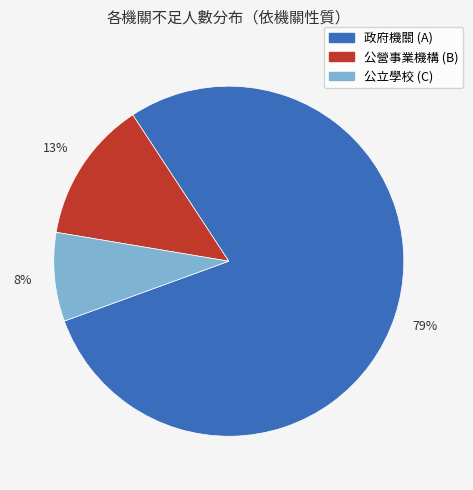

How many slices are in this pie chart?

3